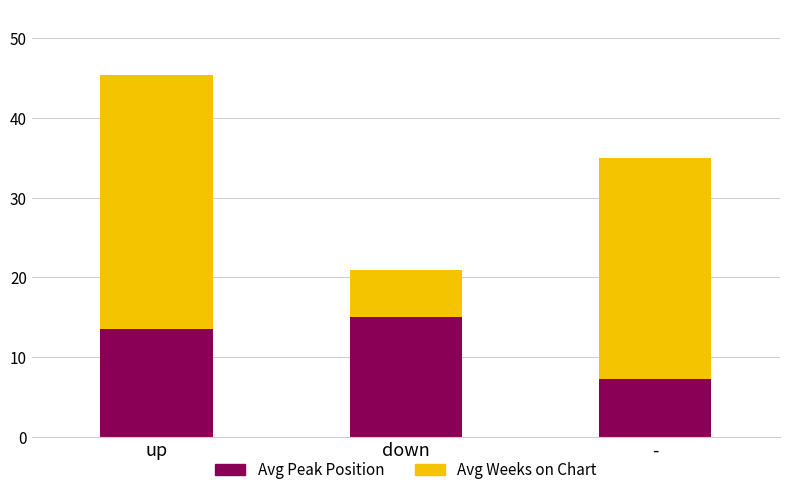

Where is Avg Peak Position nearest to the value 11?

up